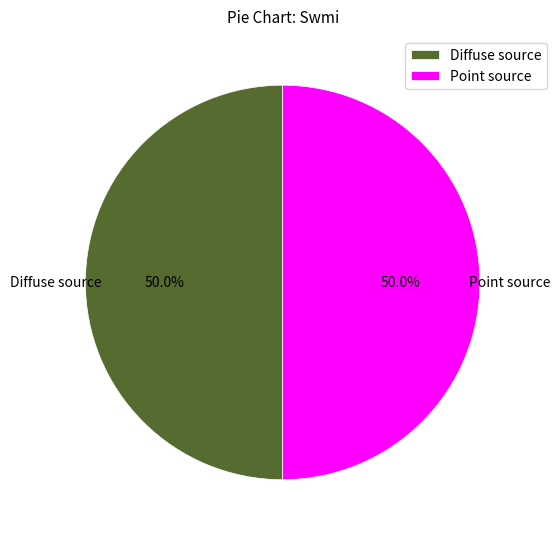

To the nearest percent, what portion does Diffuse source represent?

50%